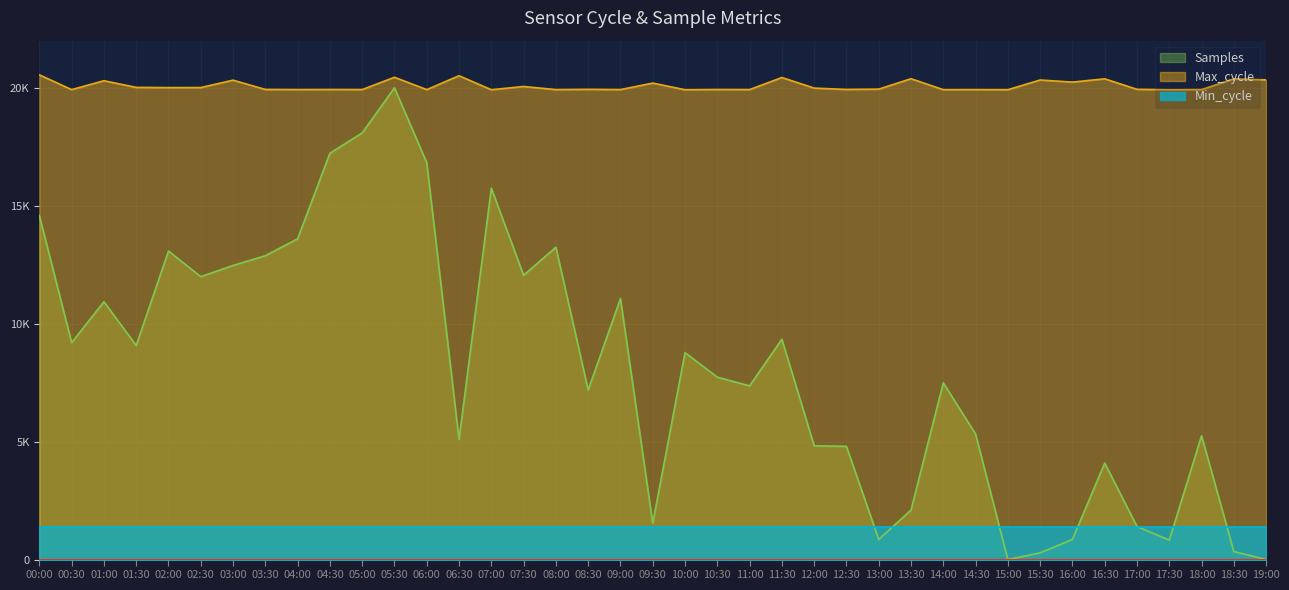

In Max_cycle, how many points are higher than both neighbors (excluding endpoints)?

15